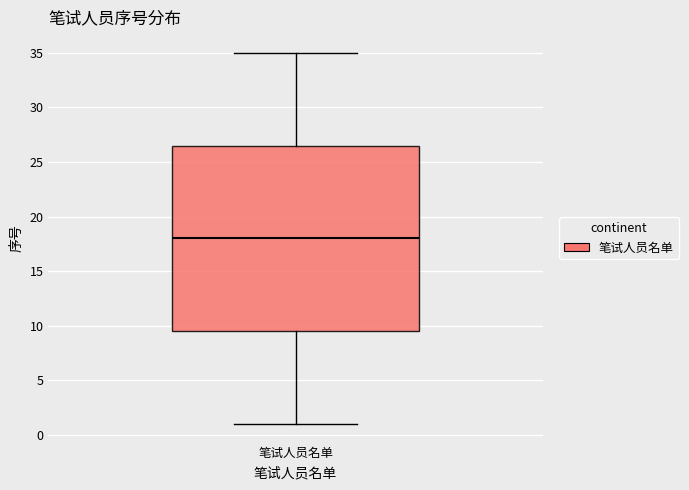

Read this box plot against the y-axis: the position of the median line, the range covered by the box, and the ends of both whiskers. The values are not printed on the chart, so give them approximately, as read against the axis.

median 18.0, box 9.5 to 26.5, whiskers 1.0 to 35.0